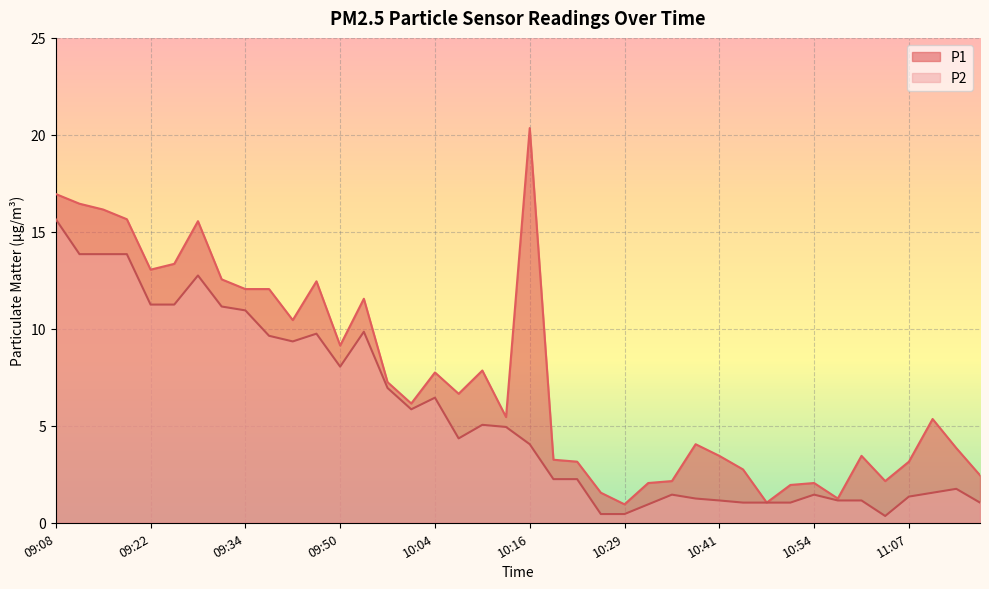

The P2 series shows 1.1 at 10:41. True or false?

True